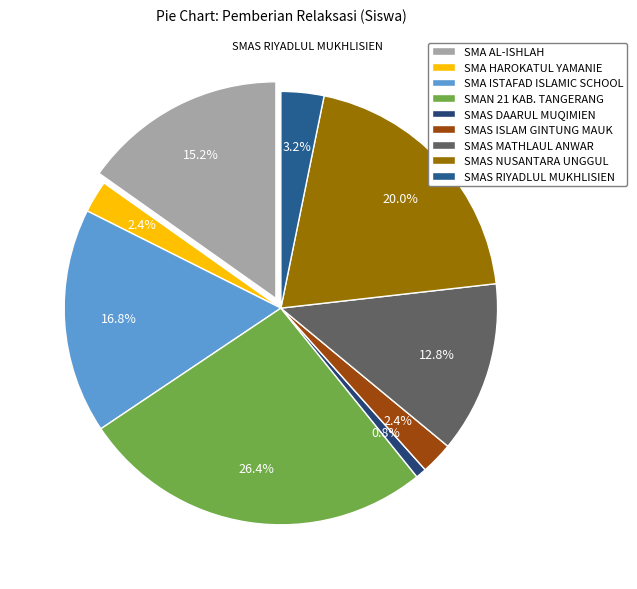

To the nearest percent, what is the difference between the largest and smallest slice percentages?

26%